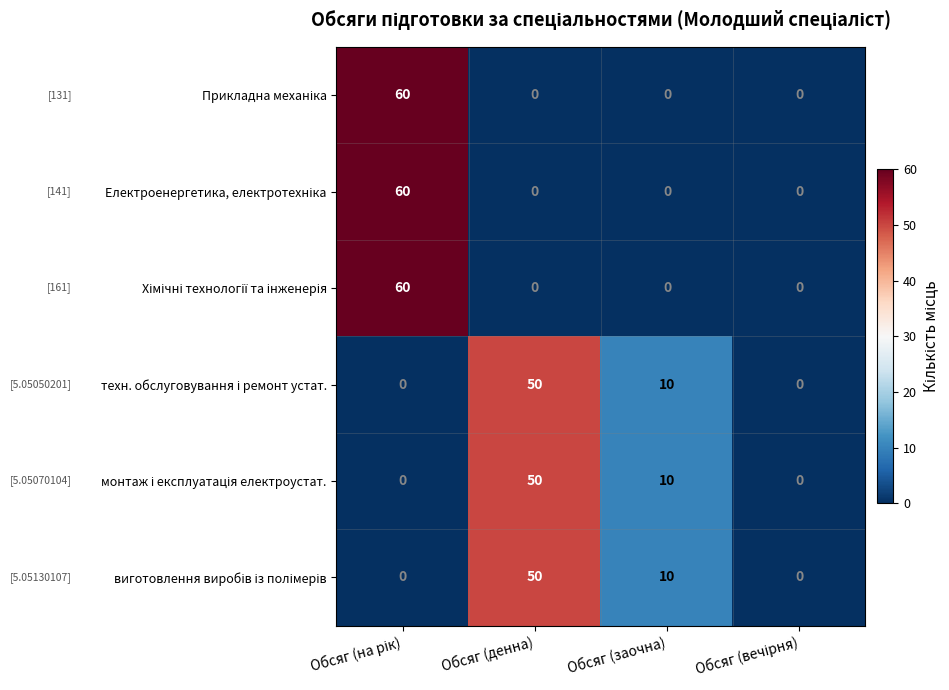

What is the total value across all series at Обсяг (денна)?

150